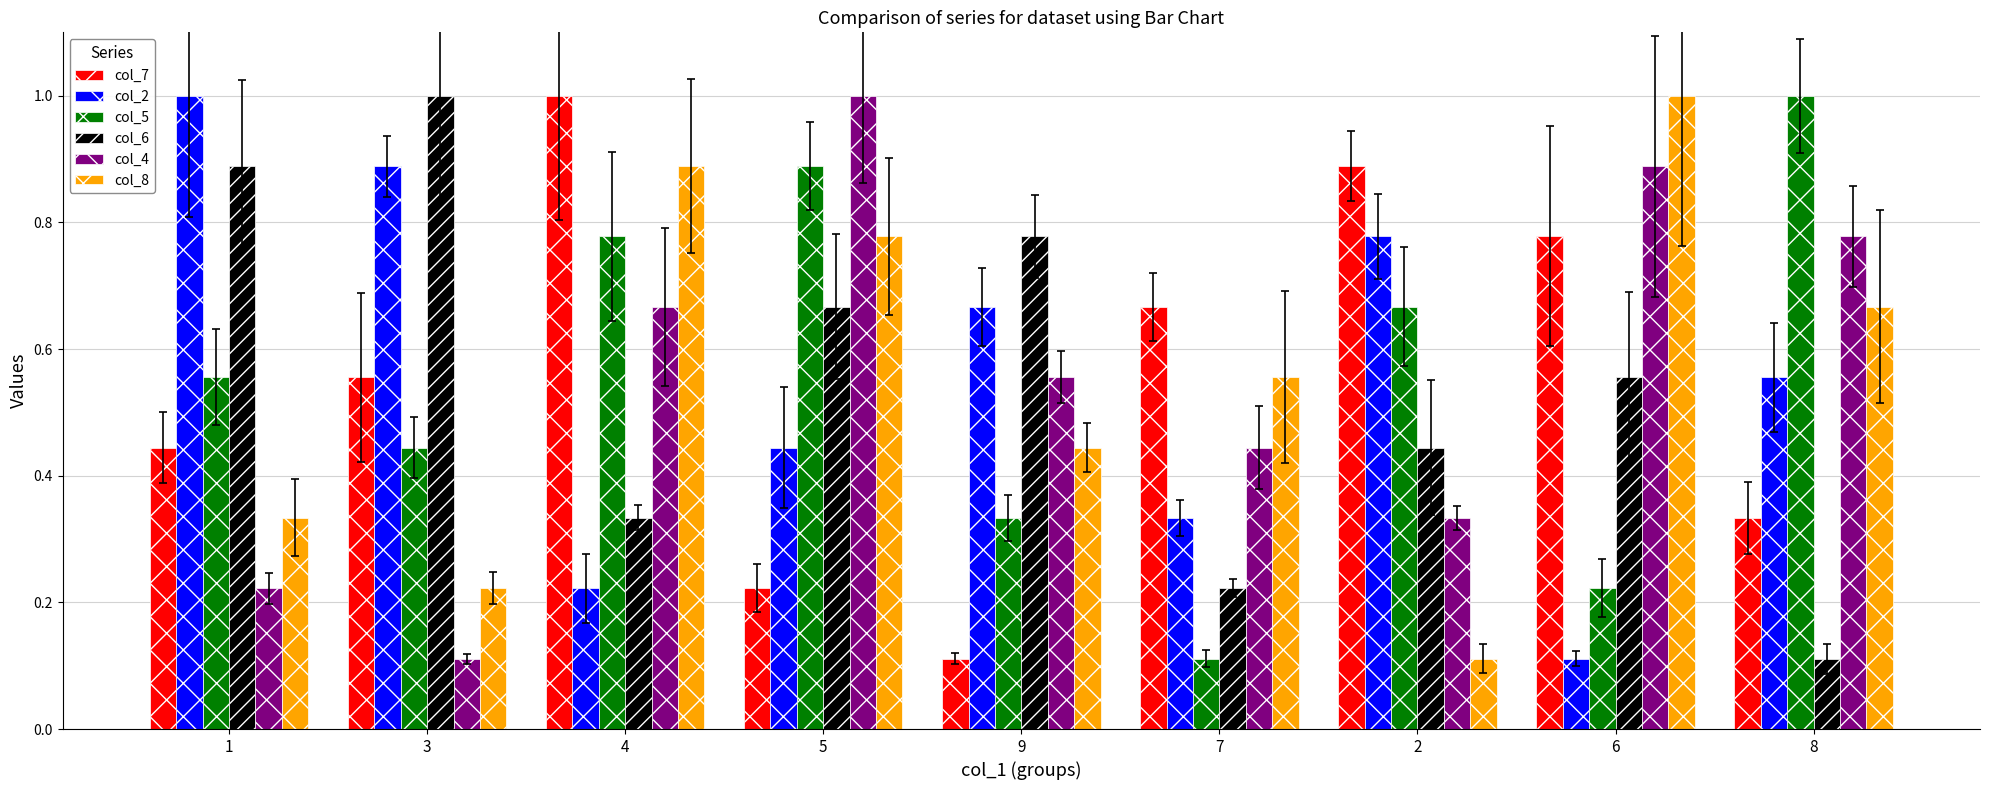

True or false: col_5 has a value of 0.7 at 3.

False